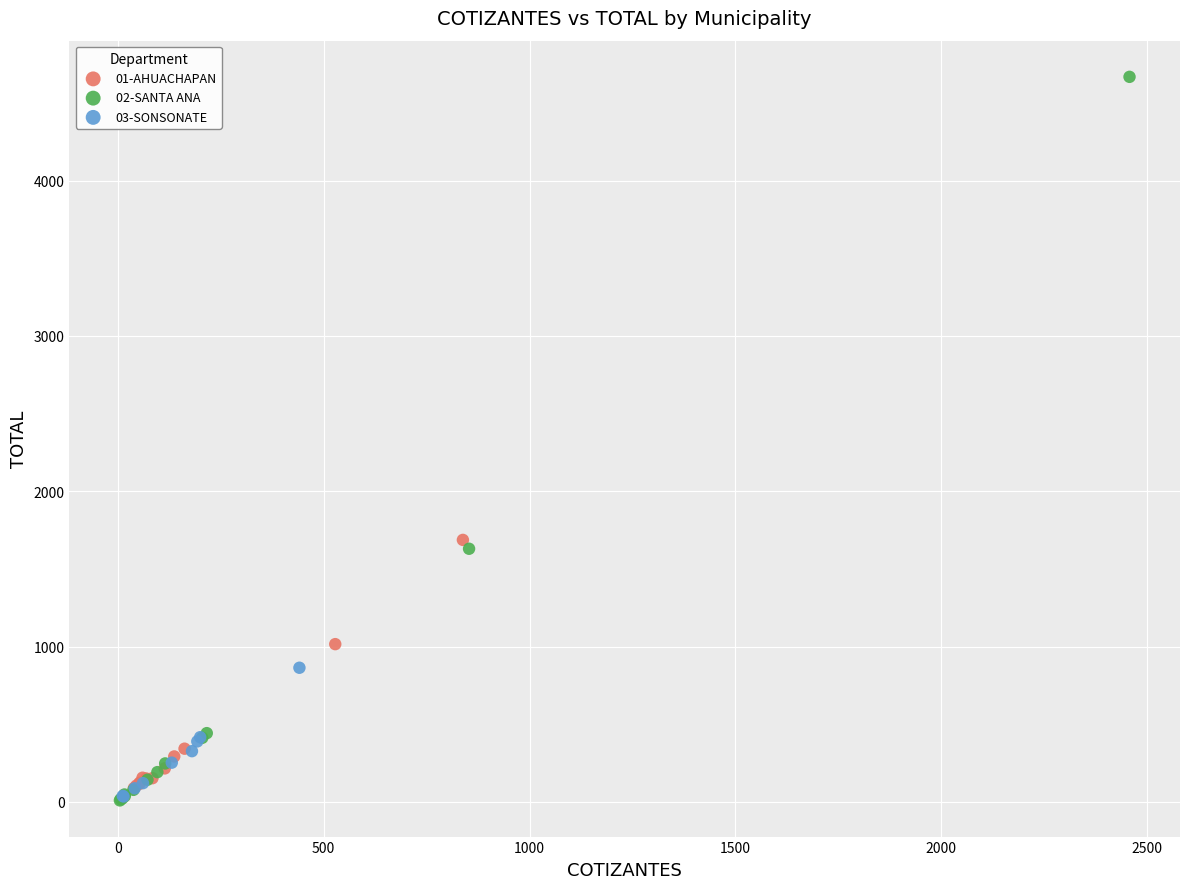

Which series has the widest spread of Y values?

02-SANTA ANA